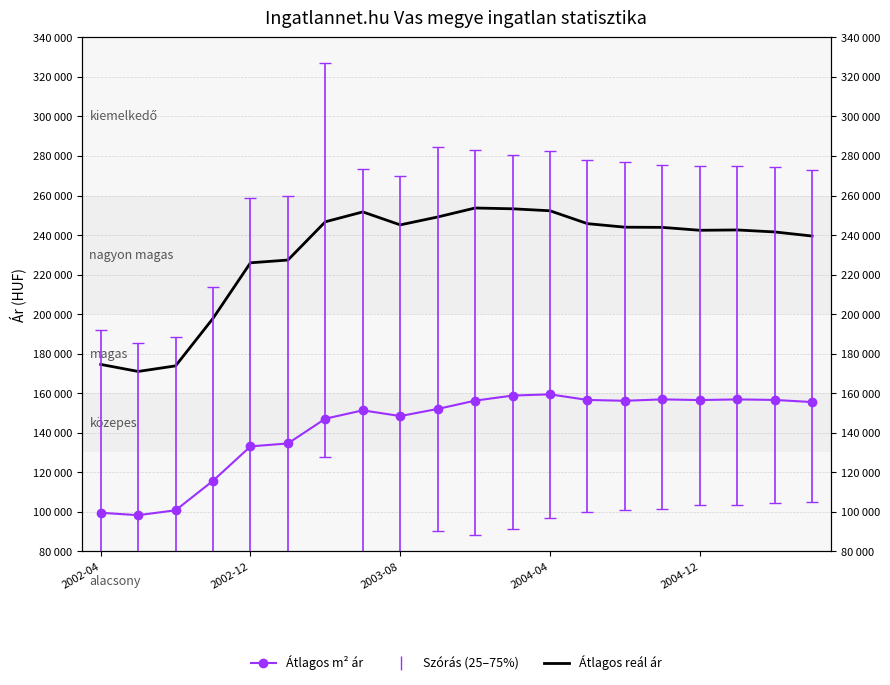

Where is the first local maximum?

7